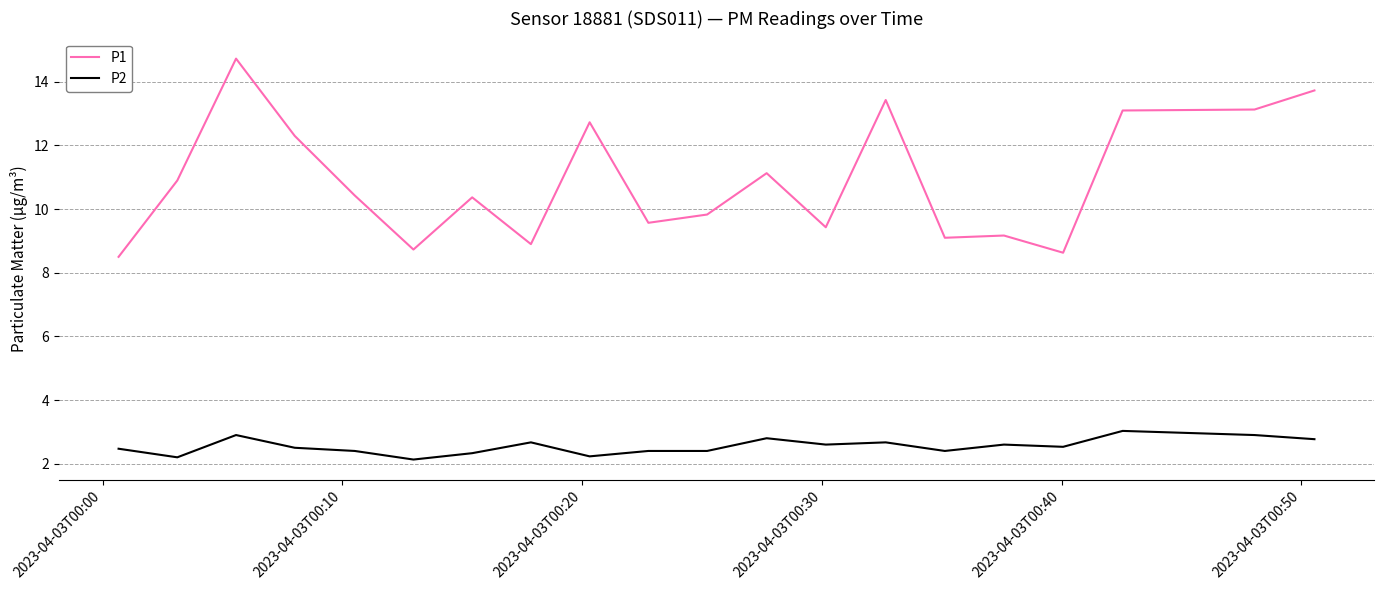

List the series in order of their overall mean, lowest first.

P2, P1